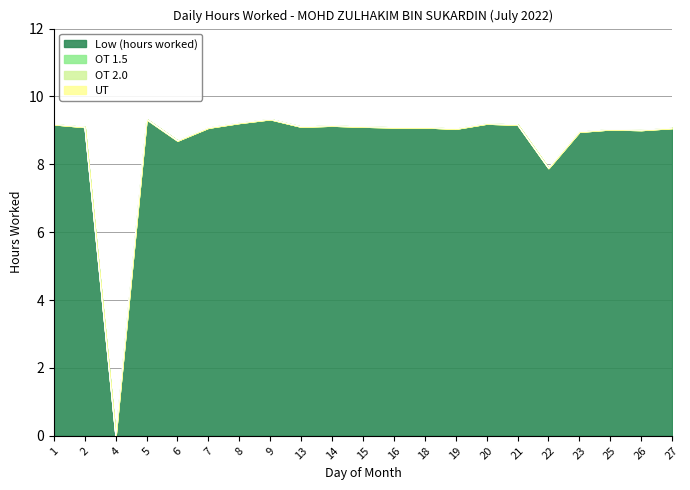

The UT series shows 0.0 at 27. True or false?

True